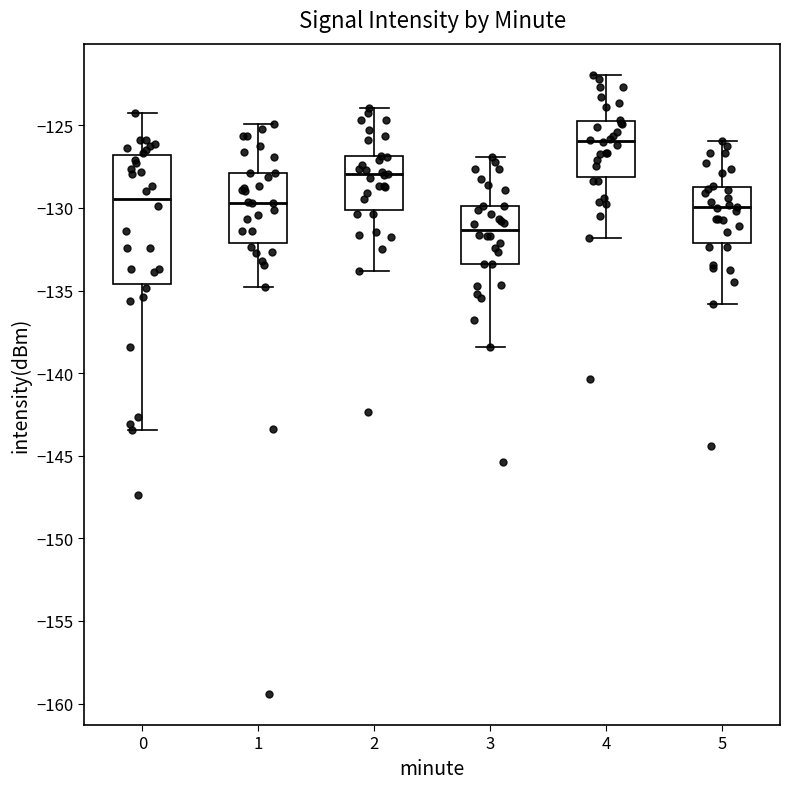

Which box has the highest median line?

4